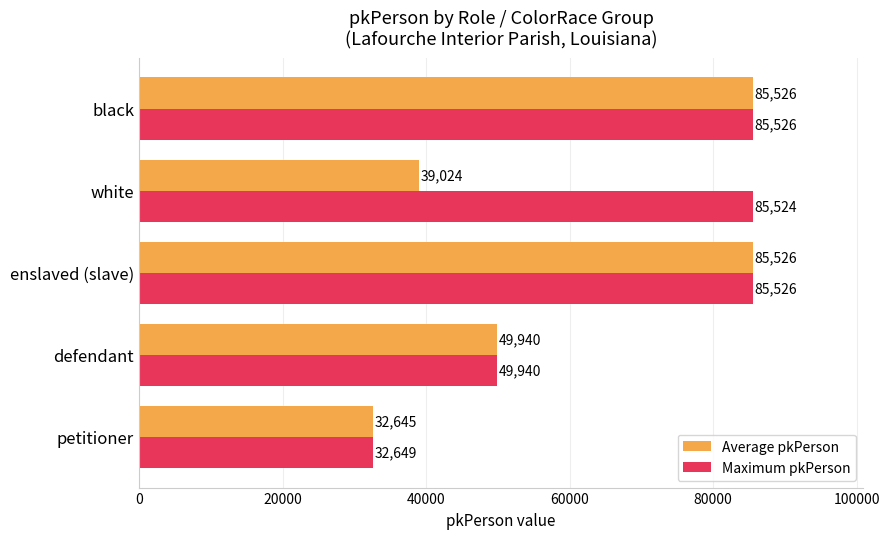

List the series in order of their overall mean, highest first.

Maximum pkPerson, Average pkPerson